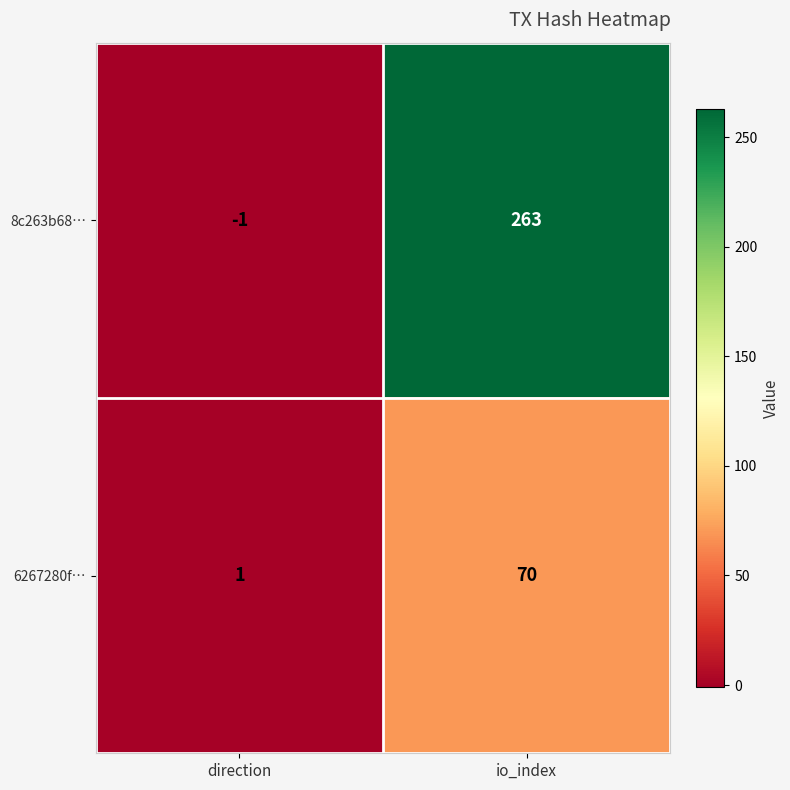

What is the difference between the highest and lowest values at direction?

2